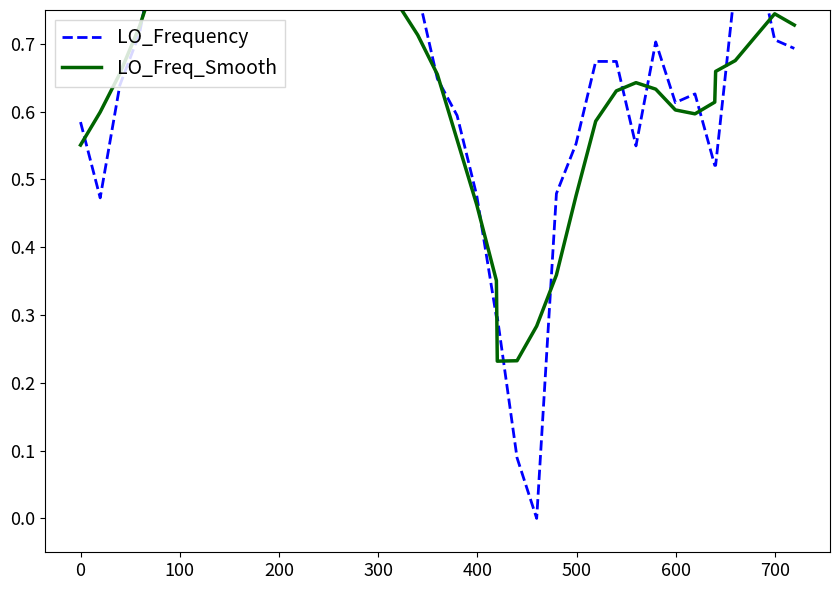

In LO_Frequency, how many points are lower than both neighbors (excluding endpoints)?

7